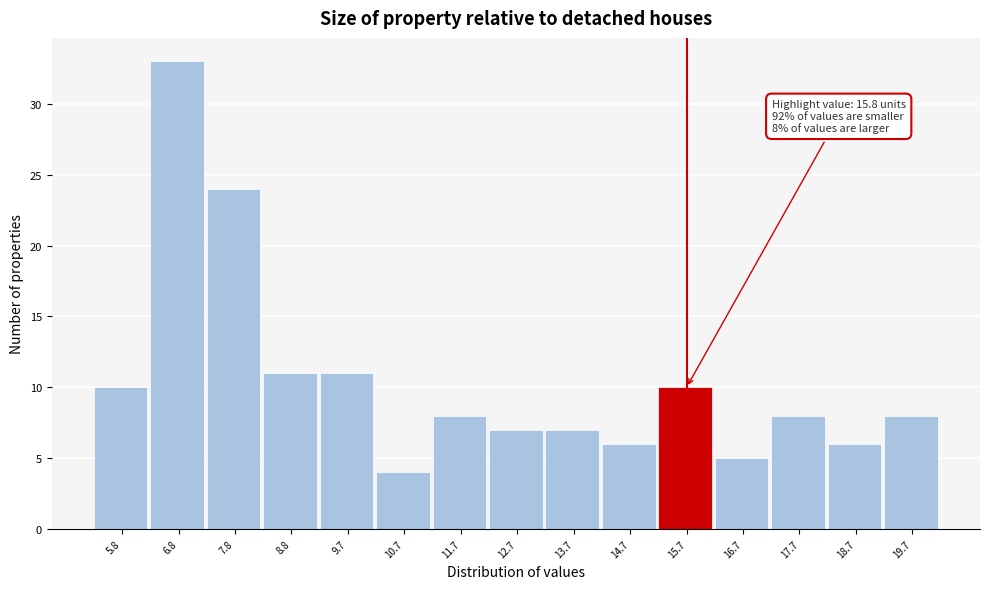

Which range on the x-axis has the tallest bar?

6.3 to 7.3